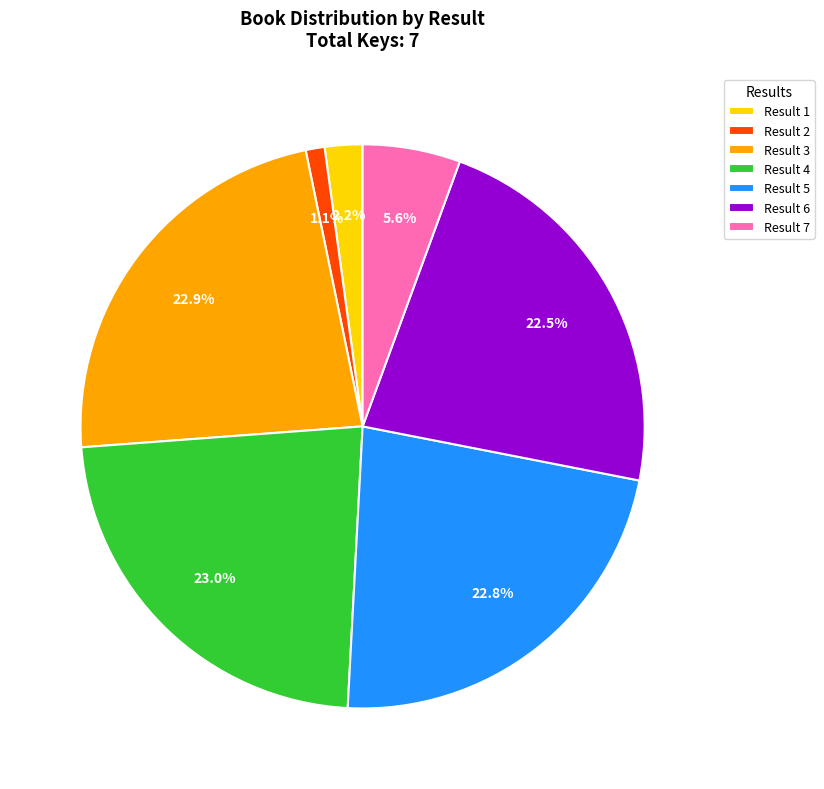

Which category has the smallest portion of the pie?

Result 2